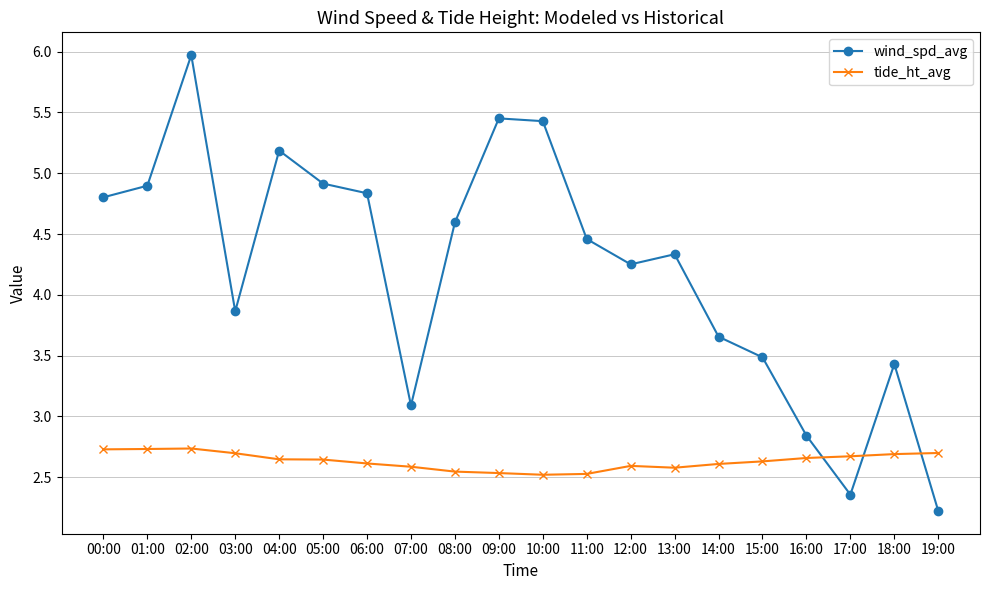

What is the spread (max minus min) of values at 08:00?

2.0